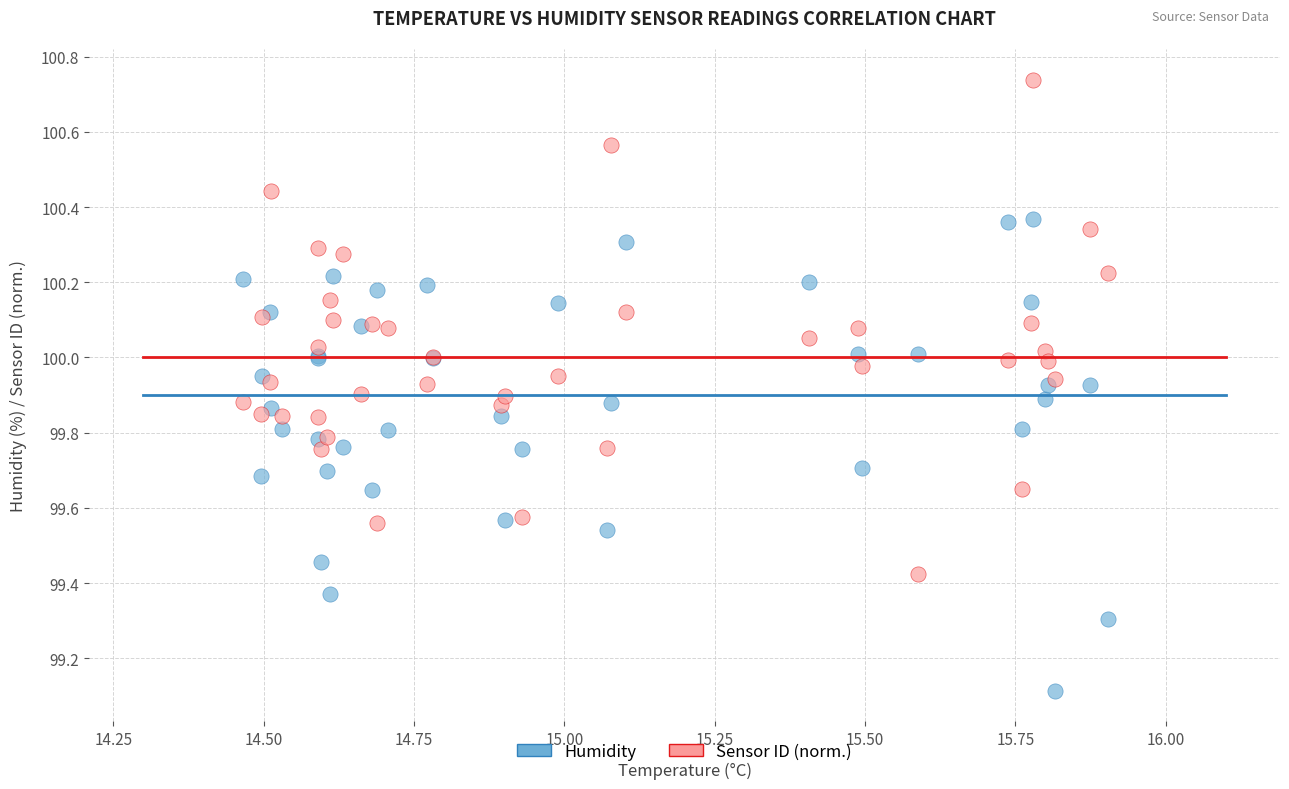

Across all series, what Y value is closest to 99?

99.1